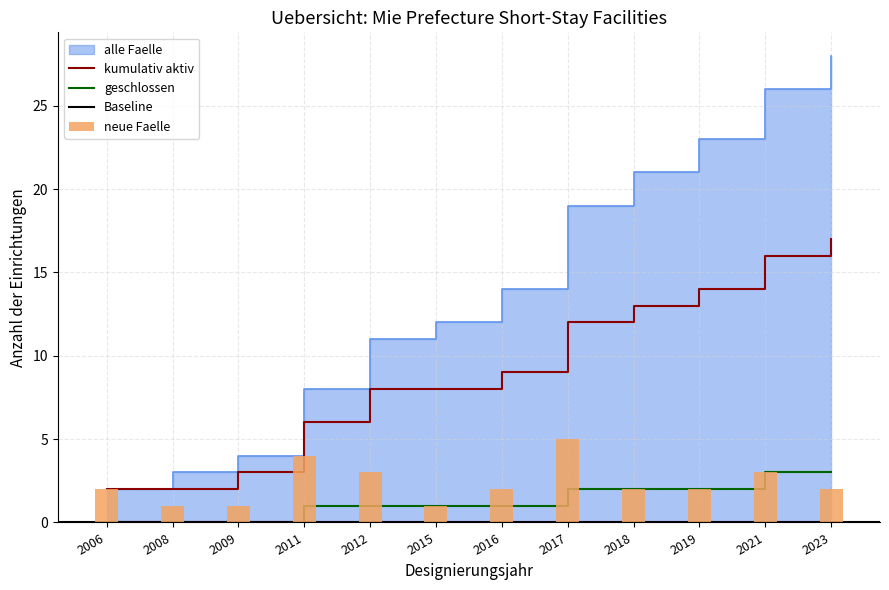

Which has a higher value, 2006 or 2008?

2008